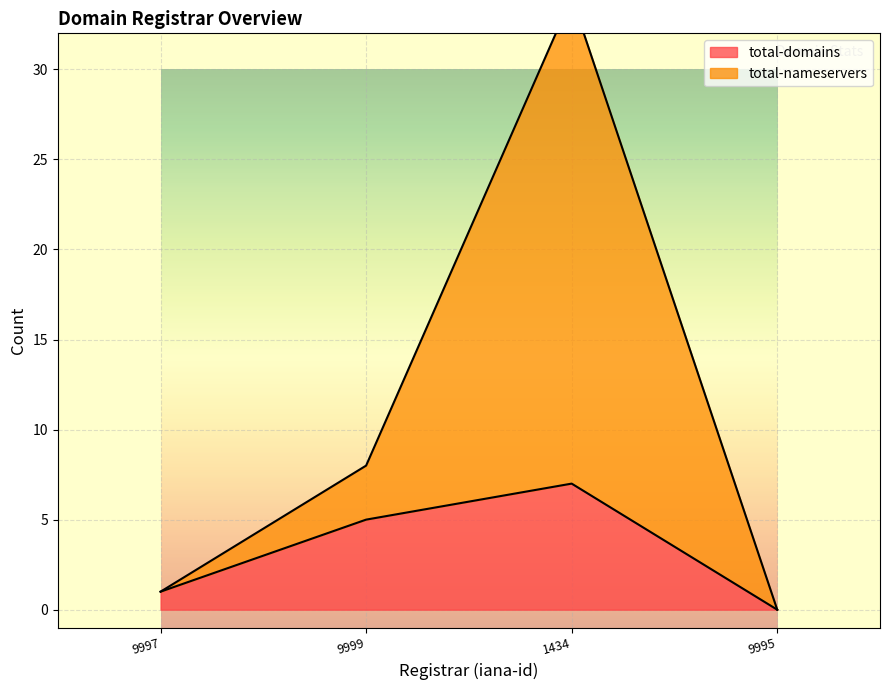

Rank the series by their average value, from lowest to highest.

total-domains, total-nameservers